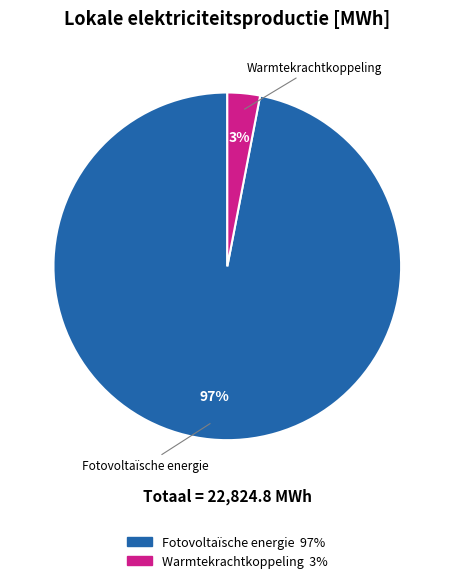

To the nearest percent, what is the average slice percentage?

50%